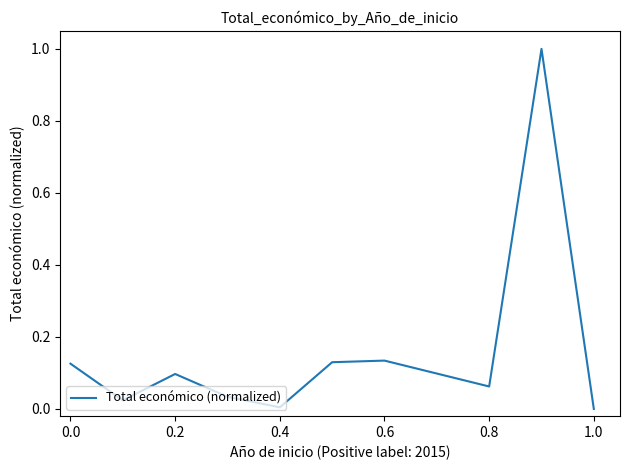

What is the difference between the maximum and minimum values?

1.0